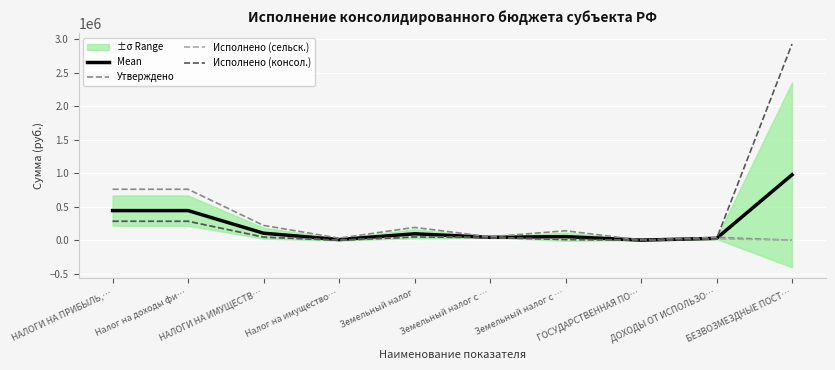

Rank the series at НАЛОГИ НА ПРИБЫЛЬ,… from highest to lowest value.

Утверждено, Mean, Исполнено (сельск.), Исполнено (консол.)